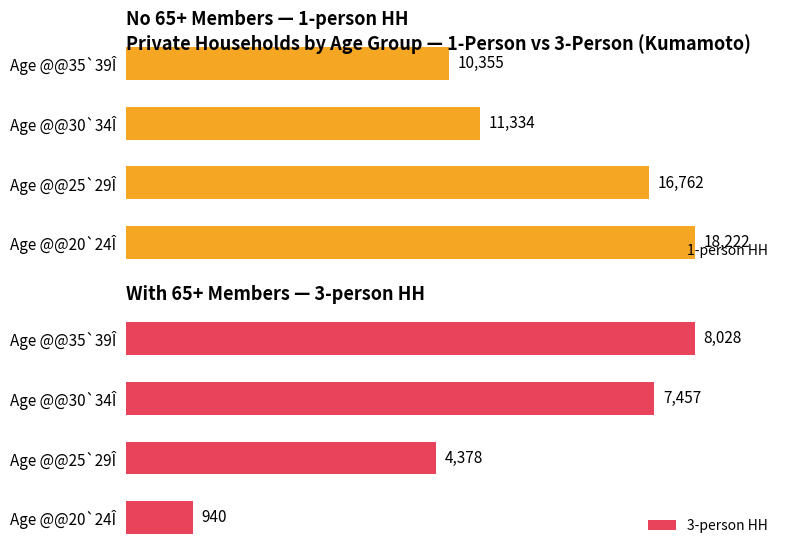

How many groups of bars are there?

4